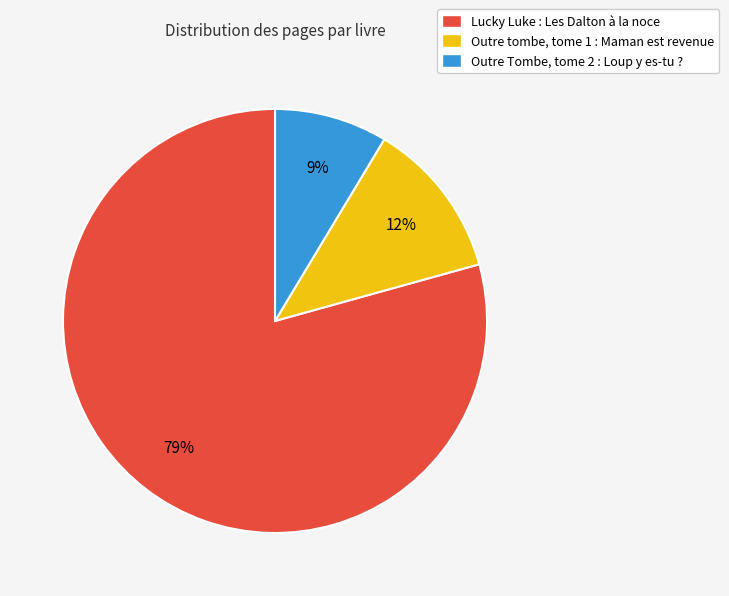

Do Outre Tombe, tome 2 : Loup y es-tu ? and Outre tombe, tome 1 : Maman est revenue together represent more than half of the pie?

No